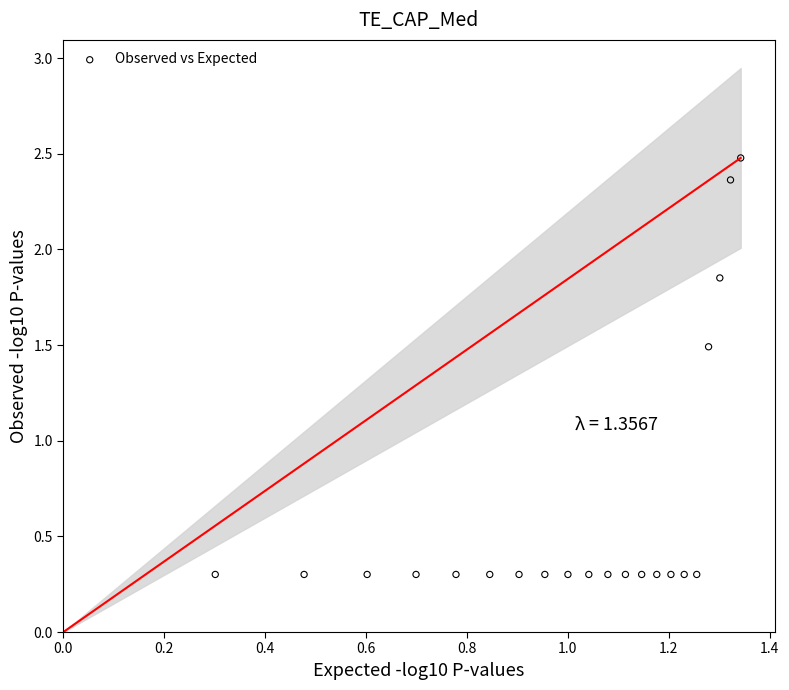

What Y value in the scatter plot is closest to 1?

1.5